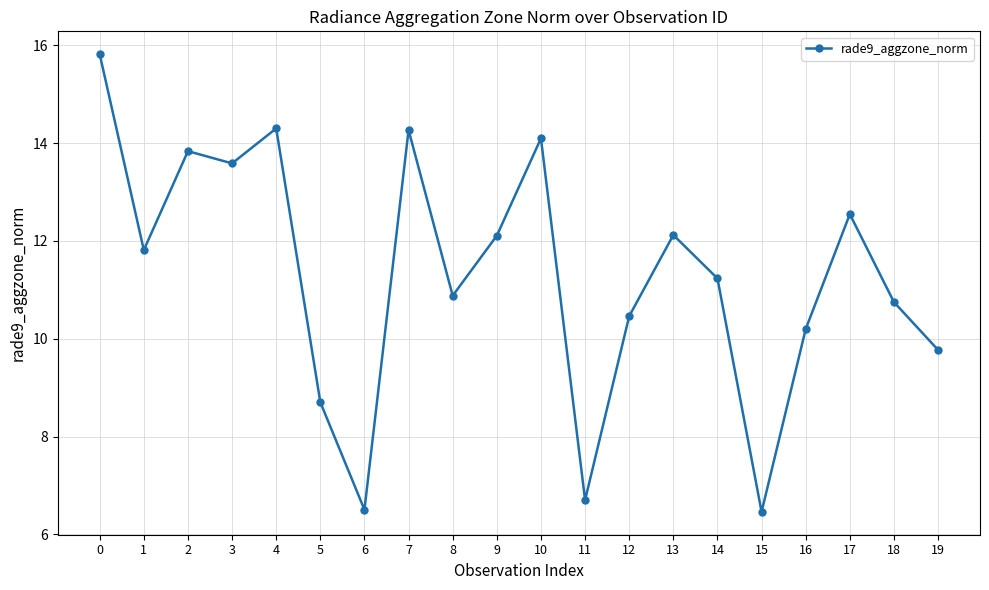

What is the value of the 7th point from the left?

6.5